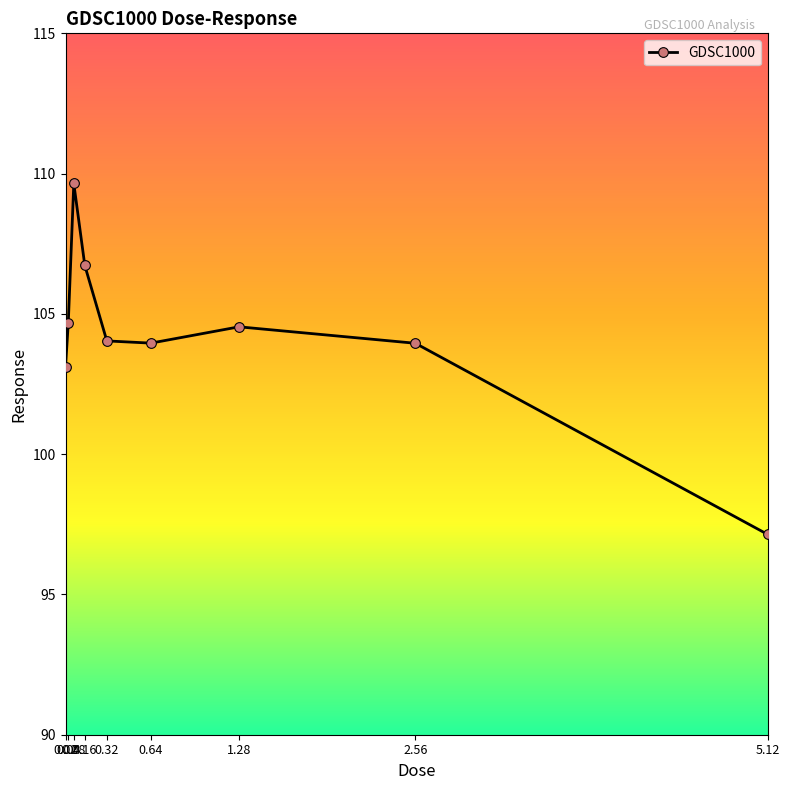

What is the label of the 2nd point from the left?

0.04